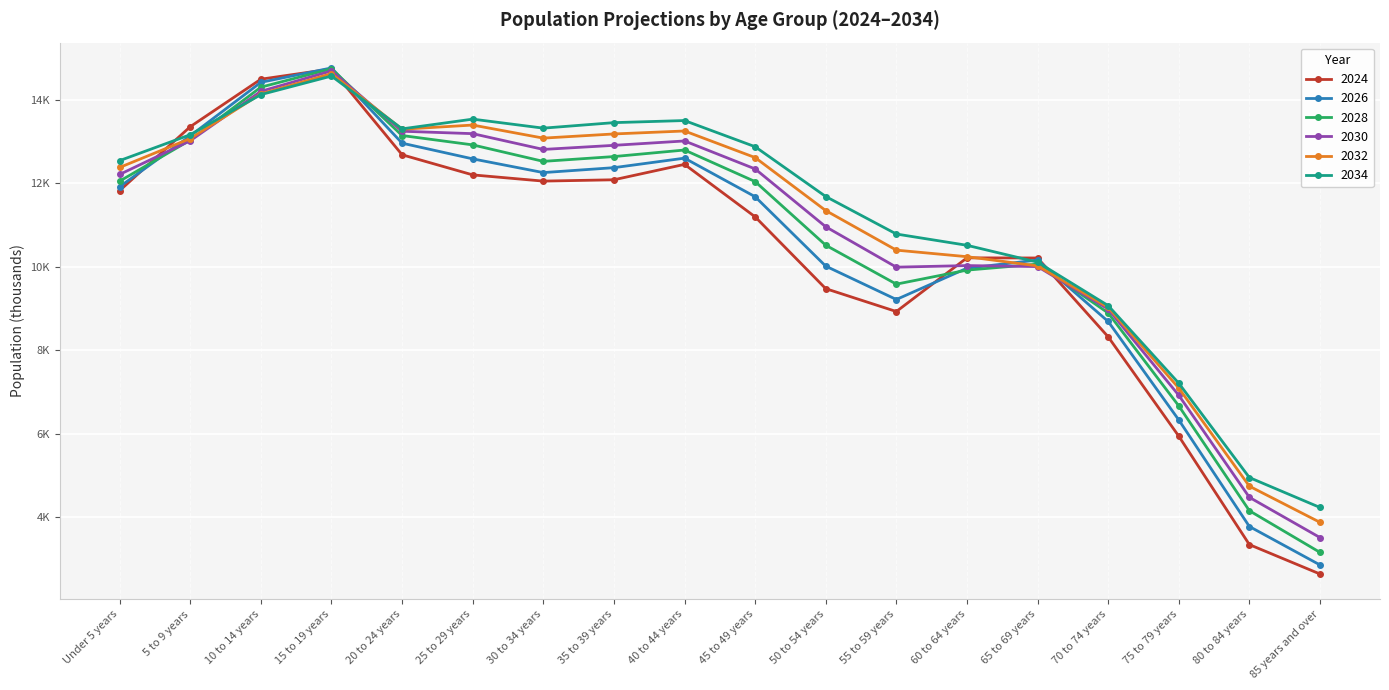

What is the difference between the maximum and minimum values in the 2024 series?

12101